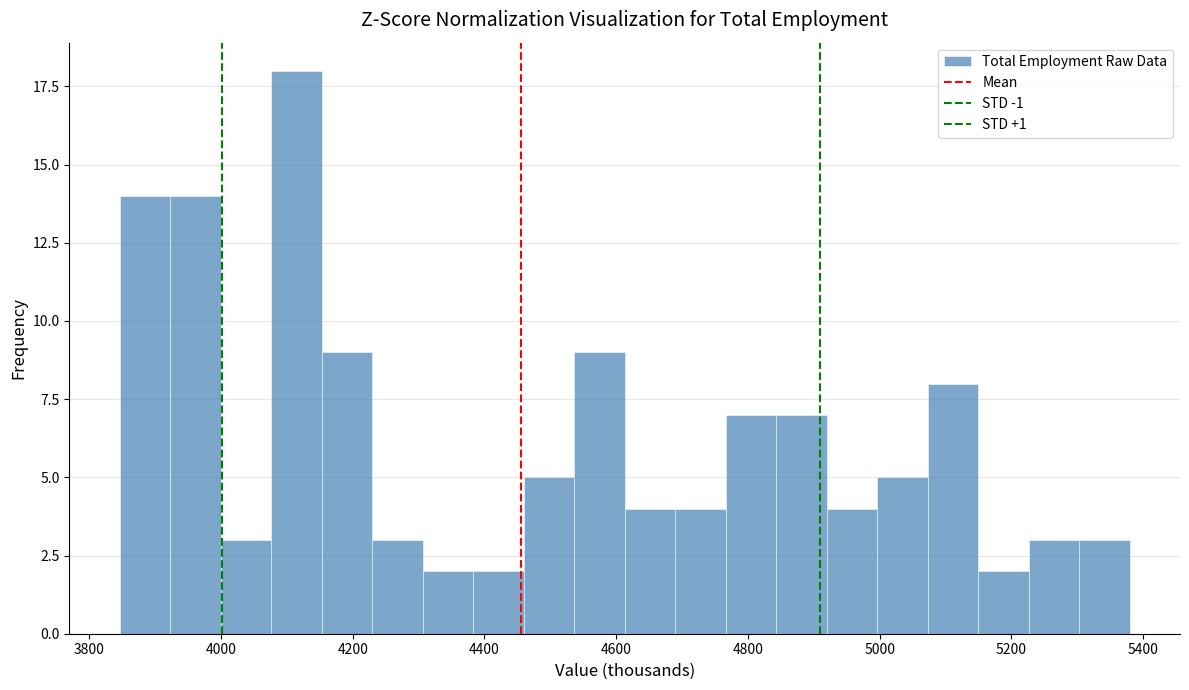

Read against the x-axis, roughly where is the centre of the tallest bar?

4120